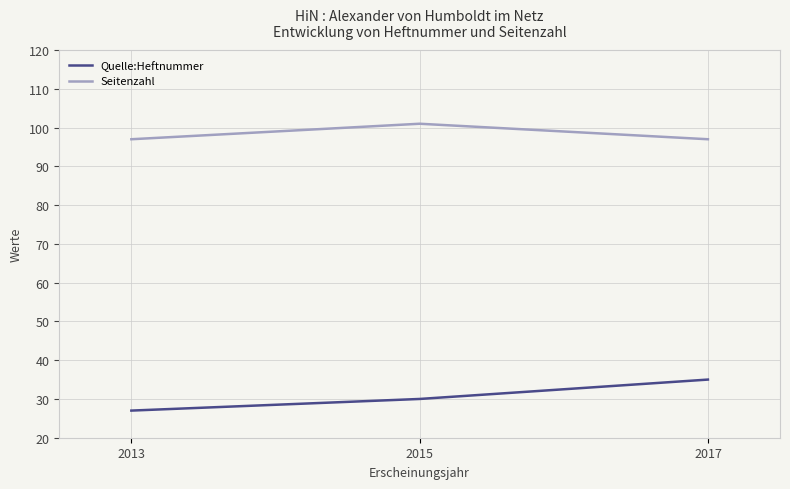

Which series changed the most between 2013 and 2015?

Seitenzahl